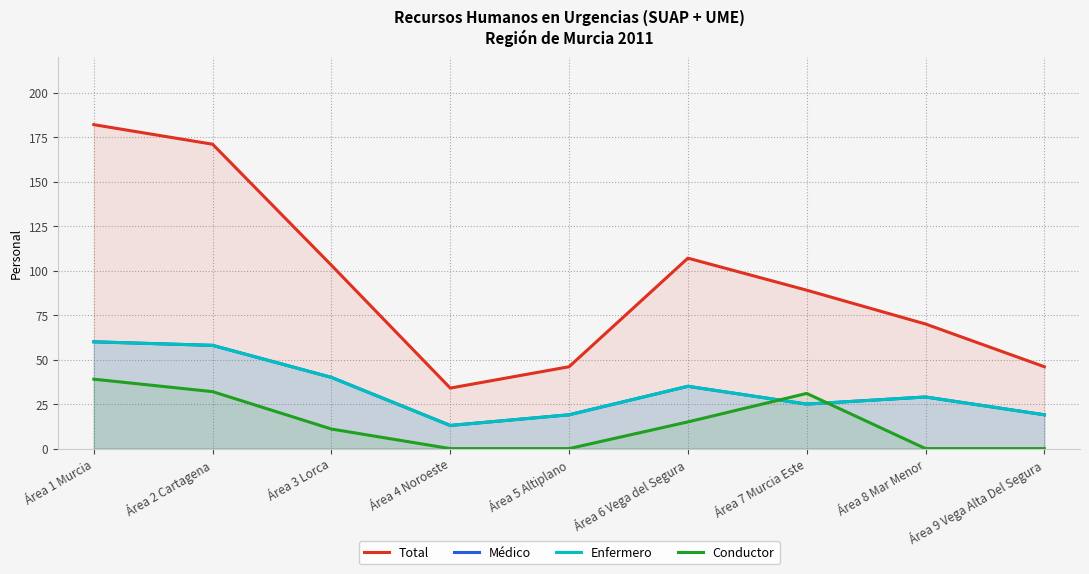

What is the highest value of the Total series?

182